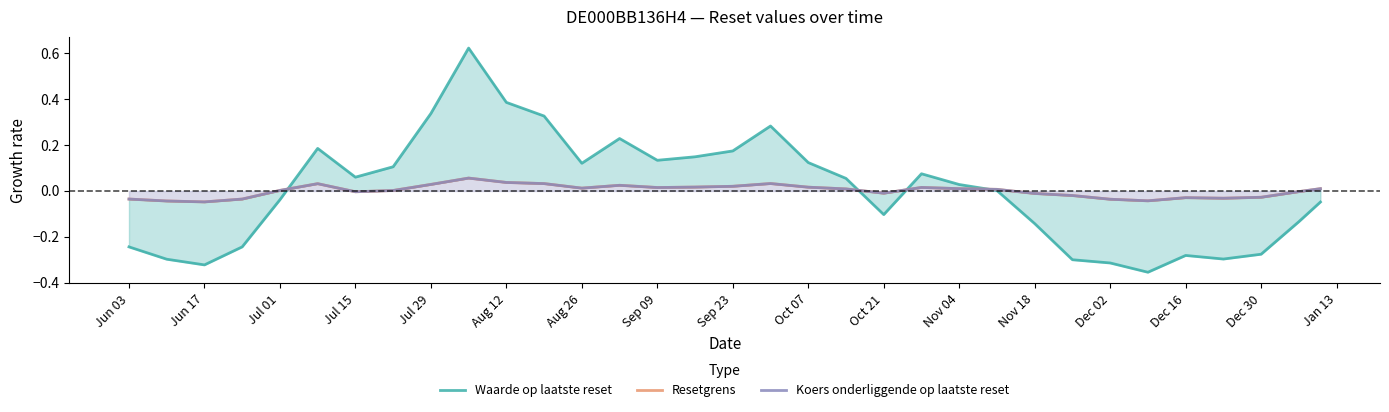

True or false: Resetgrens and Koers onderliggende op laatste reset cross at least once.

True